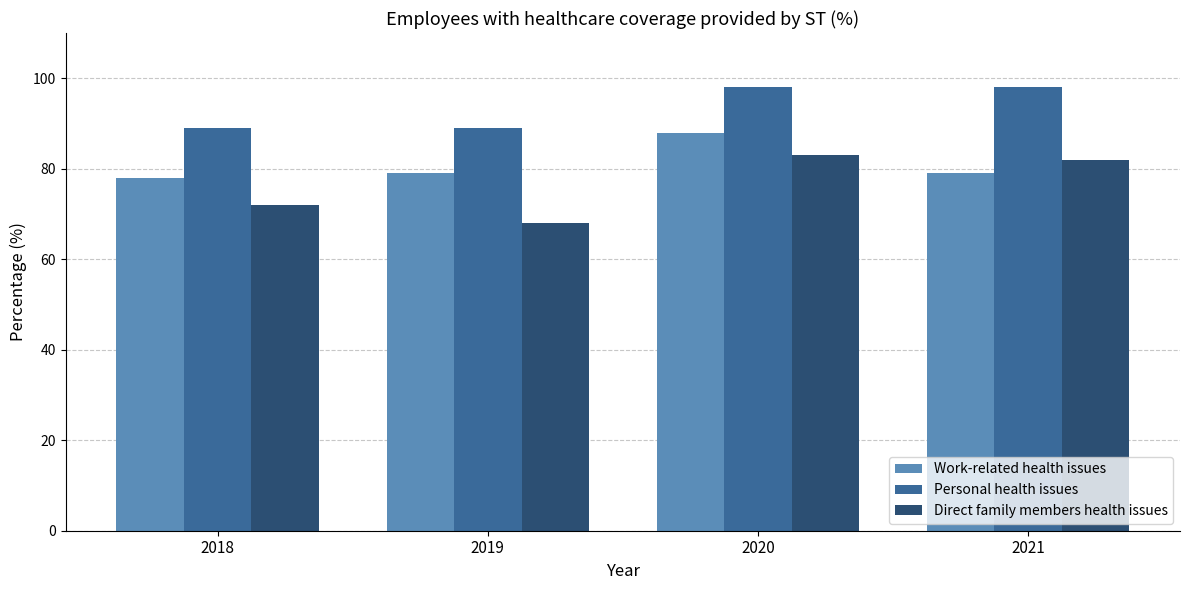

How many groups of bars are there?

4